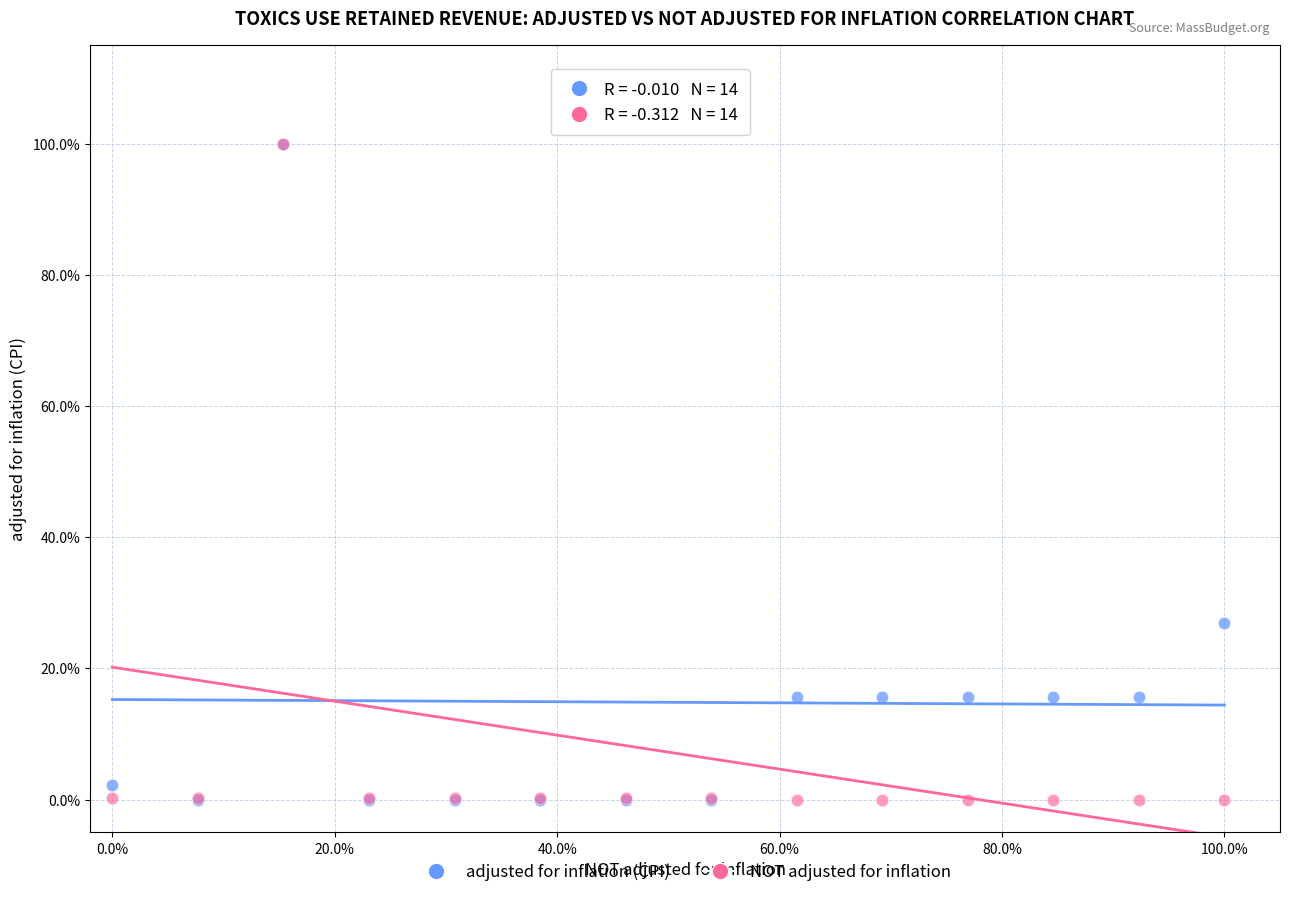

What are all the series names shown in the legend?

adjusted for inflation (CPI), NOT adjusted for inflation